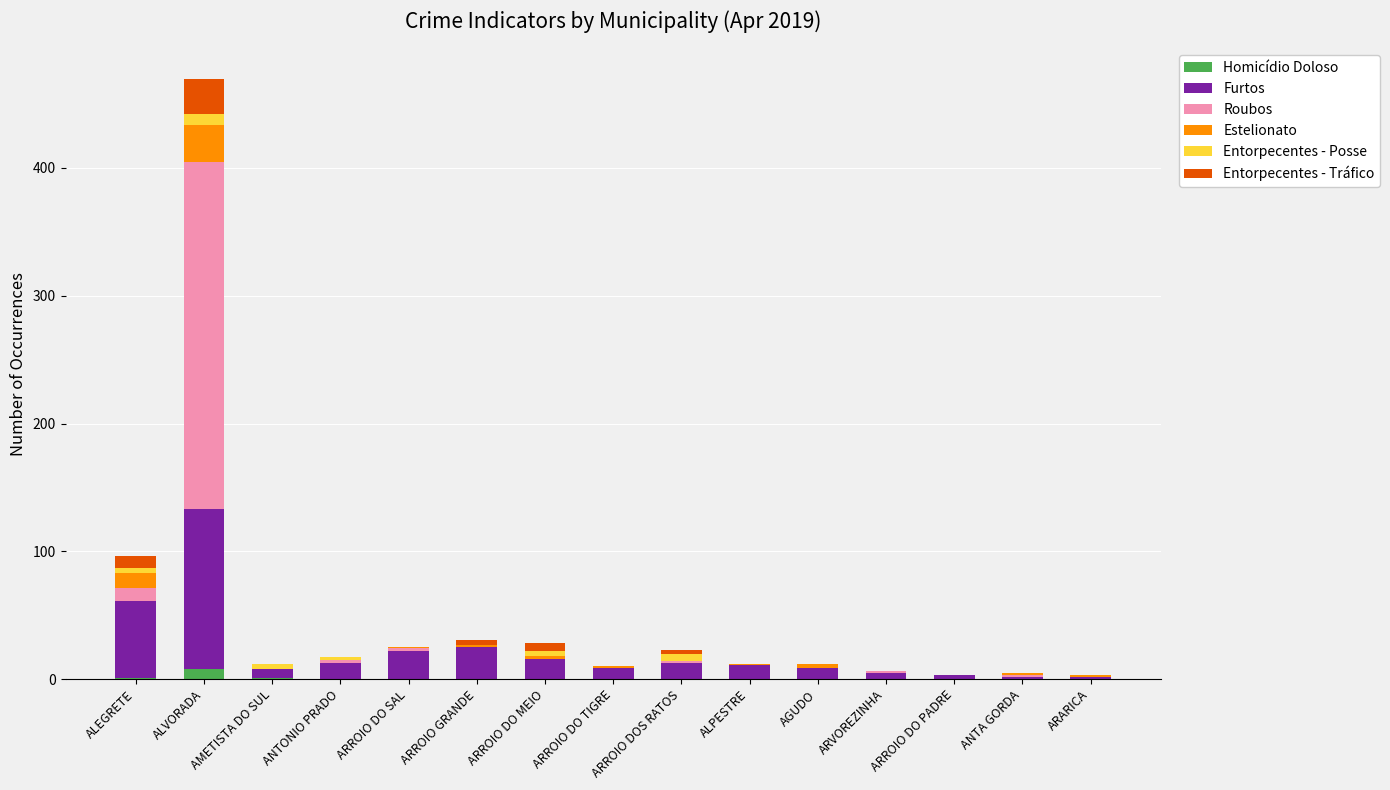

At which category is the sum across all series the highest?

ALVORADA